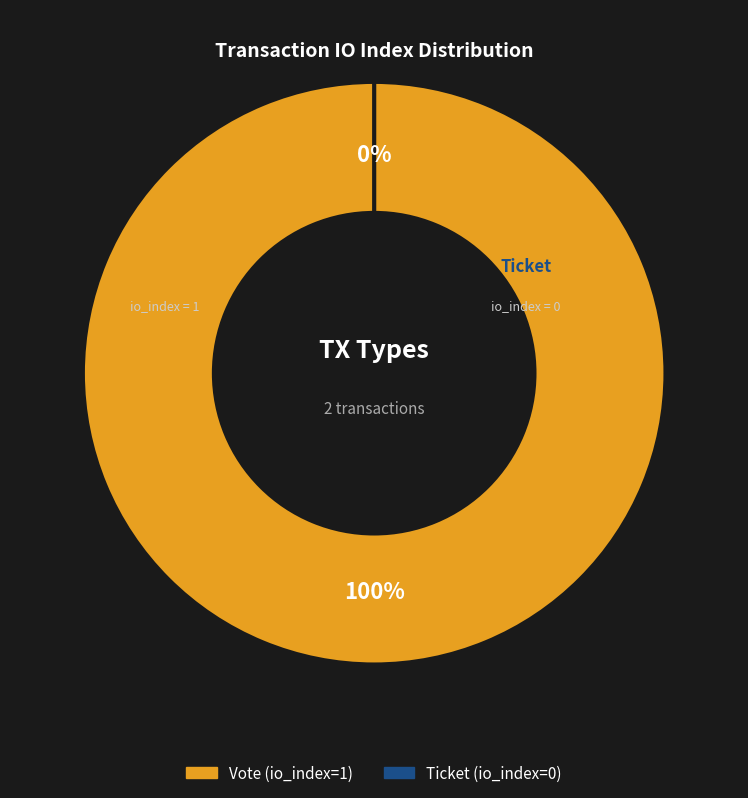

Which slice is the largest?

Vote (io_index=1)